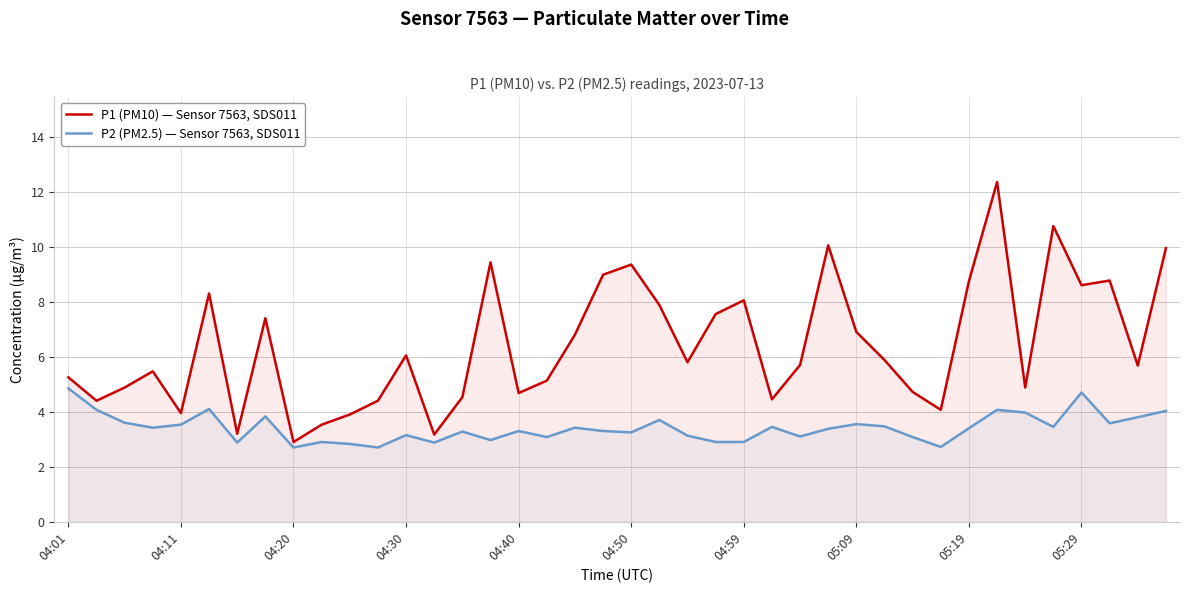

At how many categories does at least one series exceed 3?

39